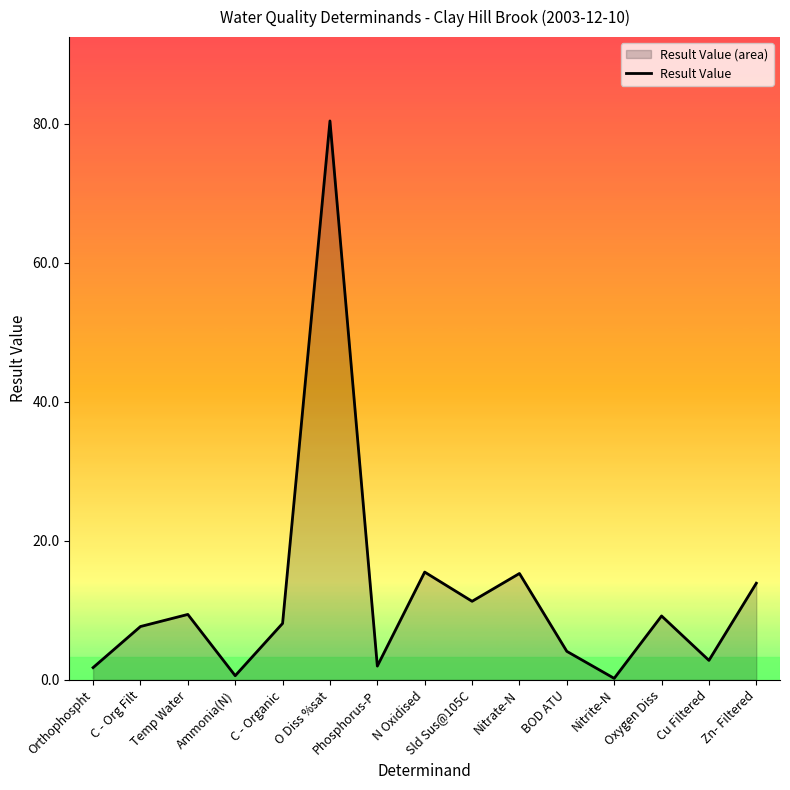

Rank the categories by value from lowest to highest.

Nitrite-N, Ammonia(N), Orthophospht, Phosphorus-P, Cu Filtered, BOD ATU, C - Org Filt, C - Organic, Oxygen Diss, Temp Water, Sld Sus@105C, Zn- Filtered, Nitrate-N, N Oxidised, O Diss %sat